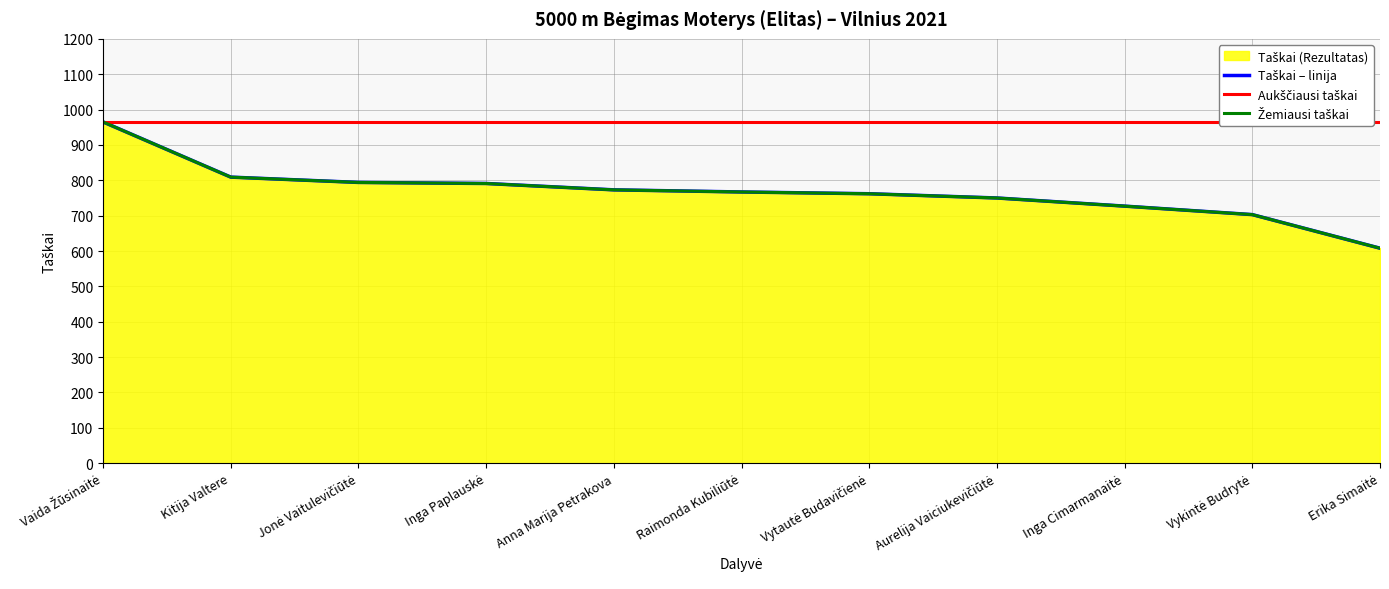

What is the sum of the Žemiausi taškai values at Vytautė Budavičienė and Raimonda Kubiliūtė?

1529